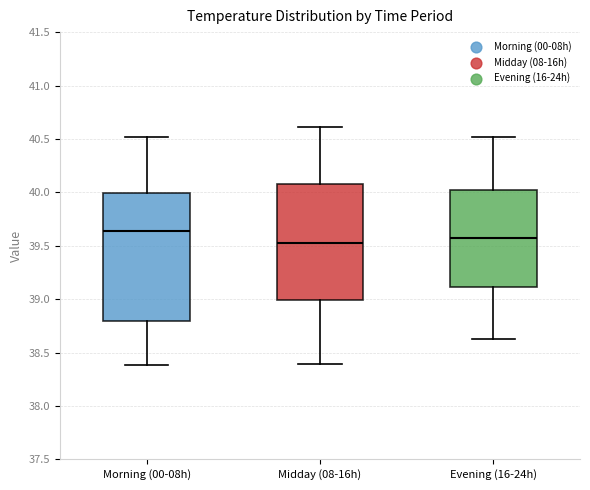

Reading left to right, read every box against the y-axis: the position of its median line, the range the box covers, and the ends of its whiskers. The values are not printed on the chart, so give them approximately, as read against the axis.

Morning (00-08h): median 39.65, box 38.80 to 40.00, whiskers 38.40 to 40.50
Midday (08-16h): median 39.55, box 39.00 to 40.10, whiskers 38.40 to 40.60
Evening (16-24h): median 39.60, box 39.10 to 40.00, whiskers 38.65 to 40.50